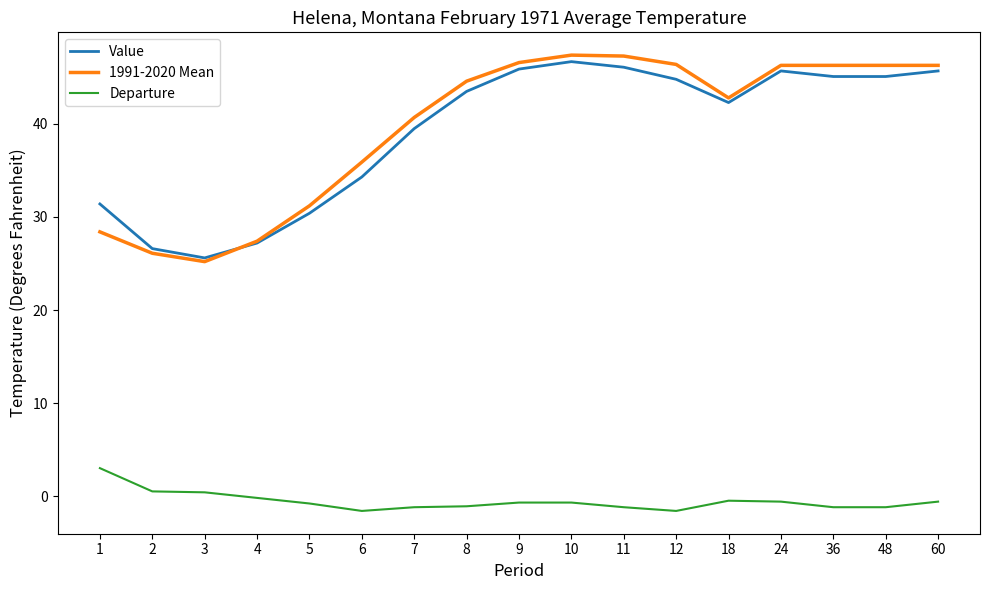

What value does the 1991-2020 Mean series have at 8?

44.6